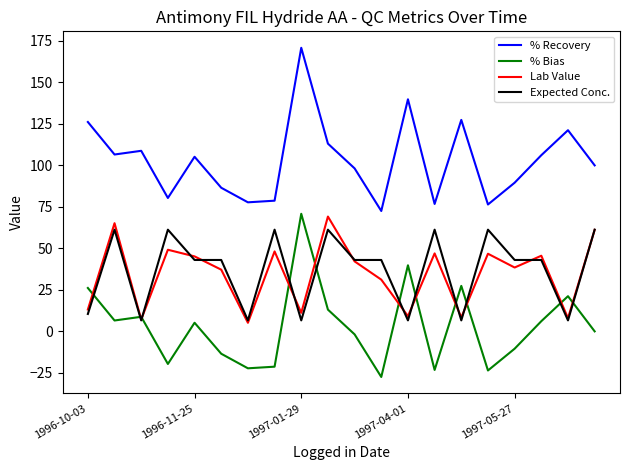

What is the highest value of the Lab Value series?

69.0